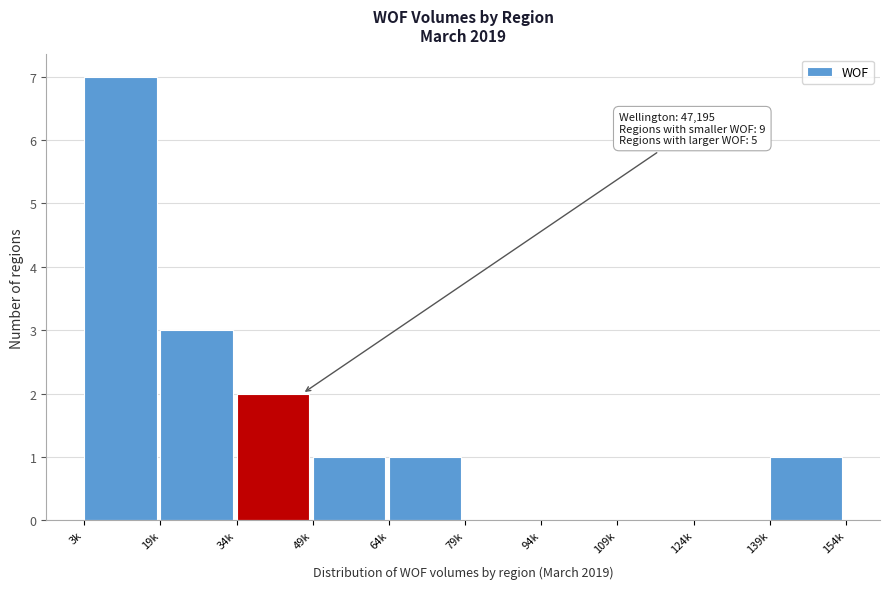

Reading left to right, list all the values displayed in this chart.

3k=7	19k=3	34k=2	49k=1	64k=1	79k=0	94k=0	109k=0	124k=0	139k=1